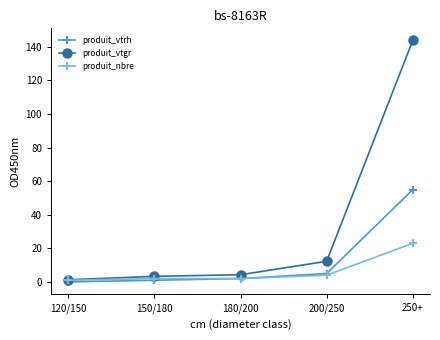

List the series in order of their overall mean, lowest first.

produit_nbre, produit_vtrh, produit_vtgr